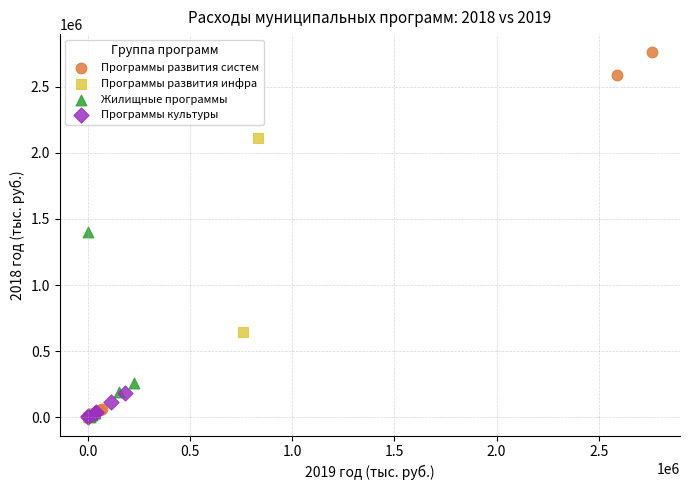

Which series has the largest Y range (max minus min)?

Программы развития систем